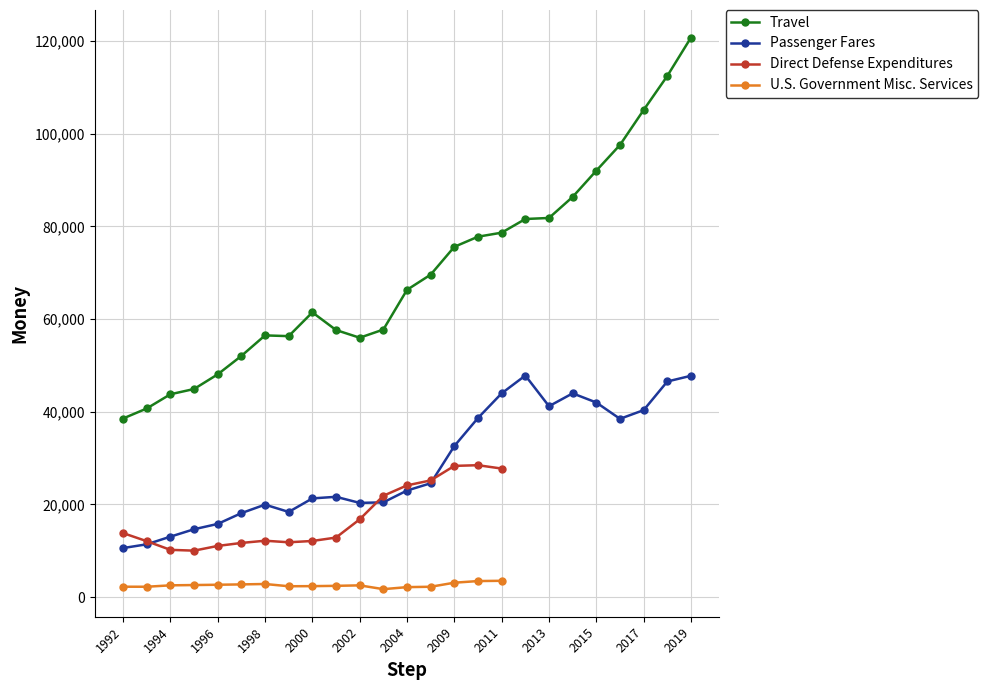

True or false: Passenger Fares and Travel cross at least once.

False